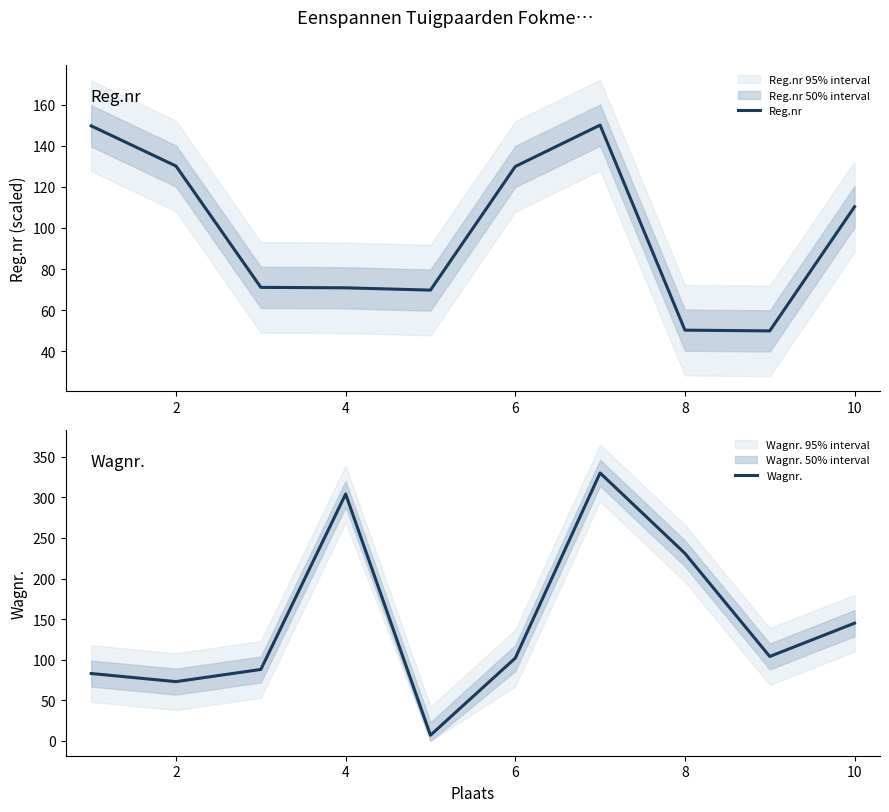

What is the label of the 9th point from the right?

2